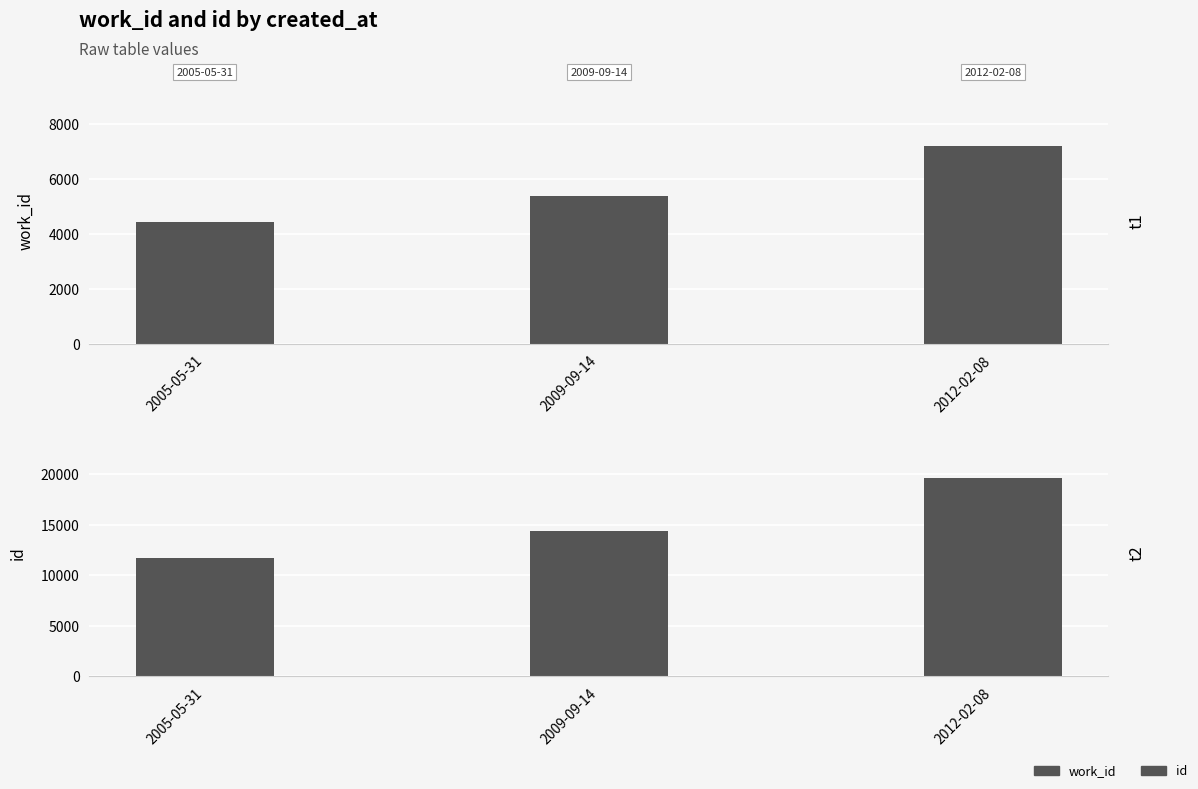

How many values in the work_id series exceed 5366?

1